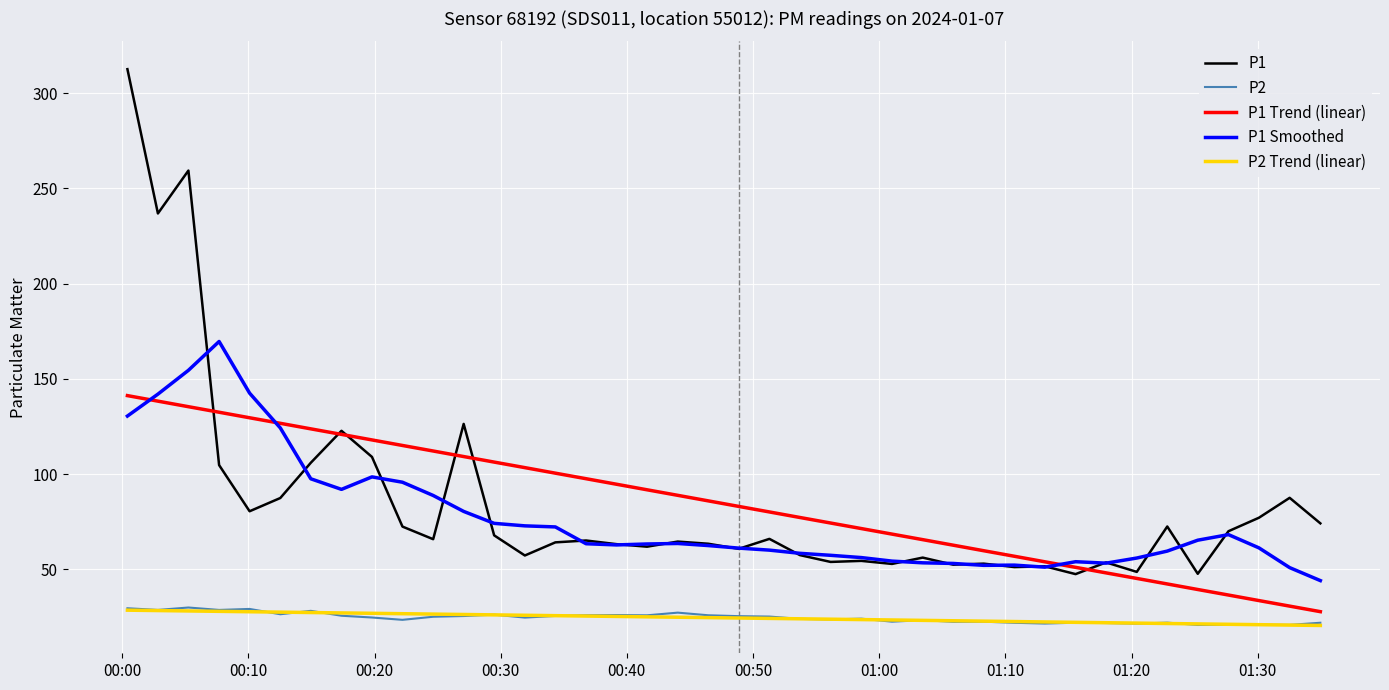

At how many categories does at least one series exceed 23?

40